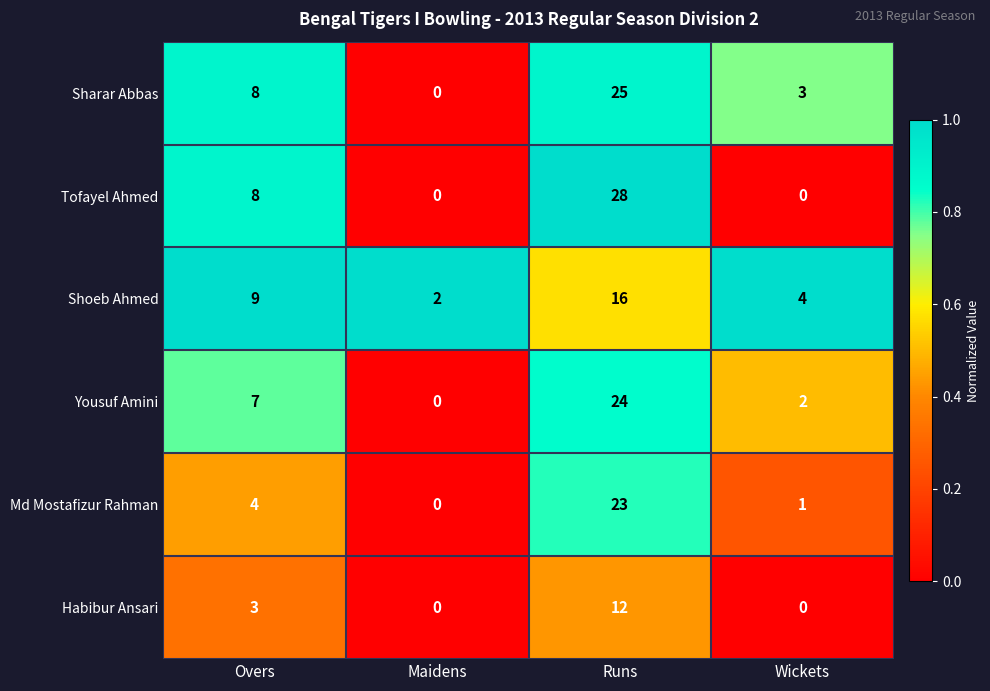

What value does the Sharar Abbas series have at Overs, to the nearest 10?

10